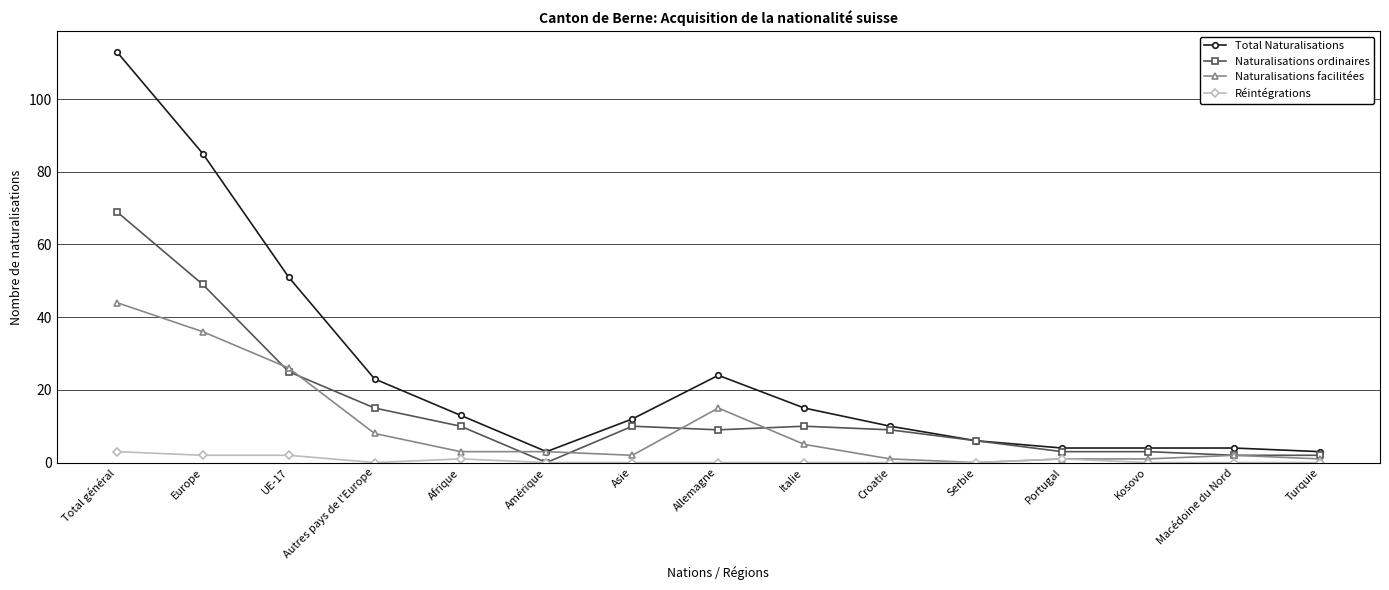

The Total Naturalisations series shows 37 at Autres pays de l'Europe. True or false?

False